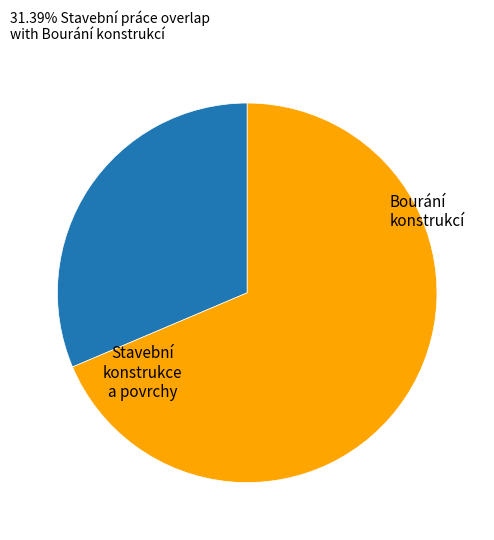

Count the number of slices in the pie.

2